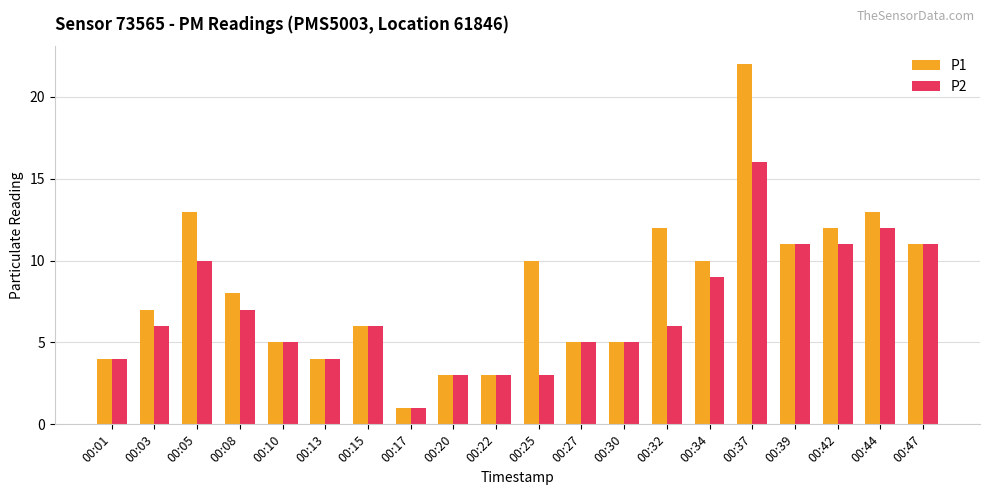

Is the value of P1 at 00:47 greater than the value of P2 at 00:13?

Yes